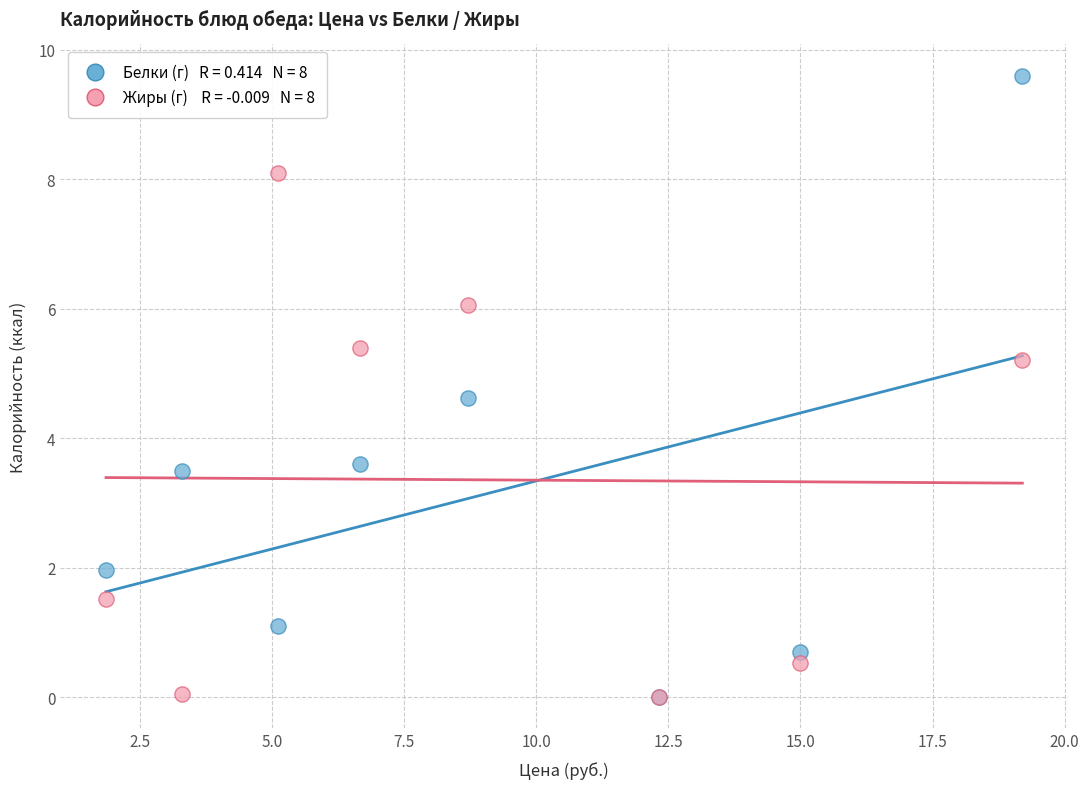

Across all series, what Y value is closest to 4?

3.6